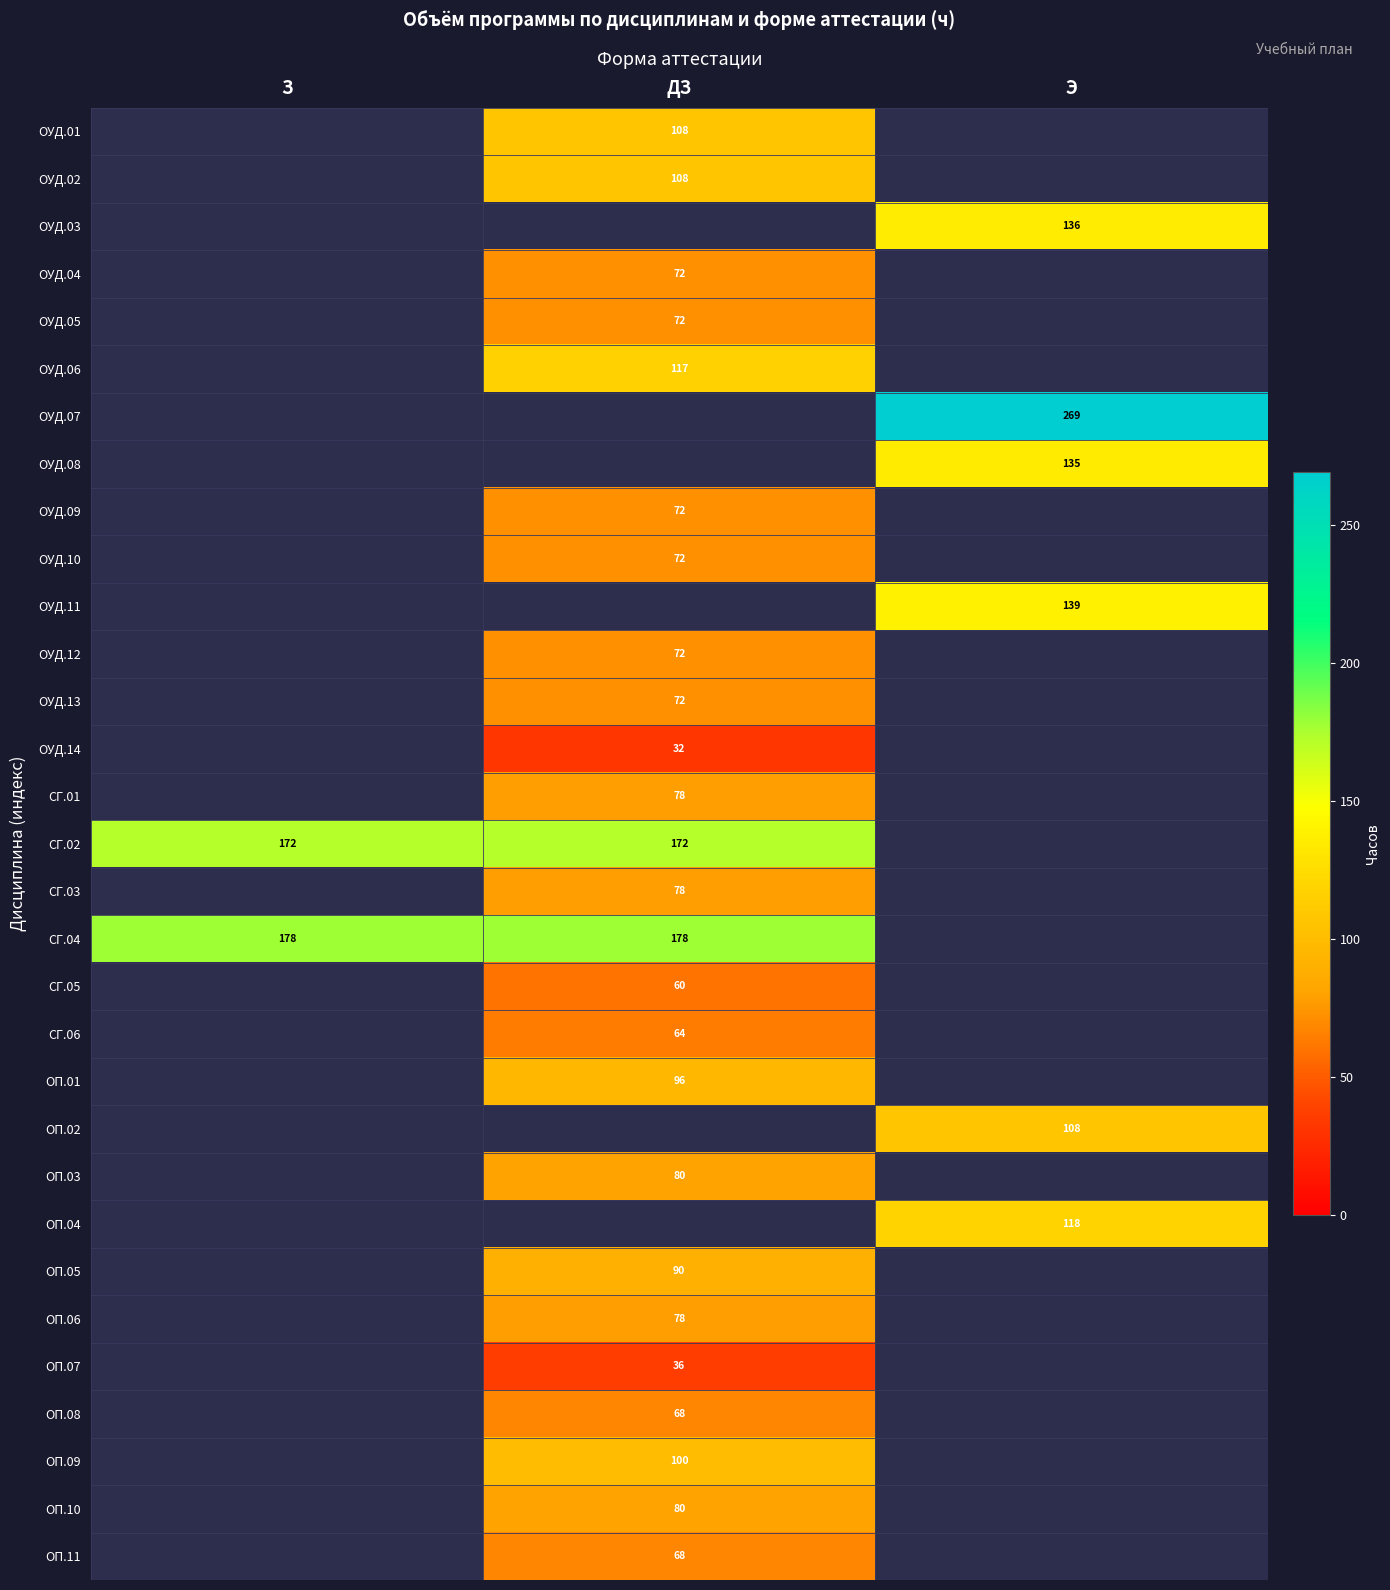

Which label corresponds to the largest value in the chart?

Э